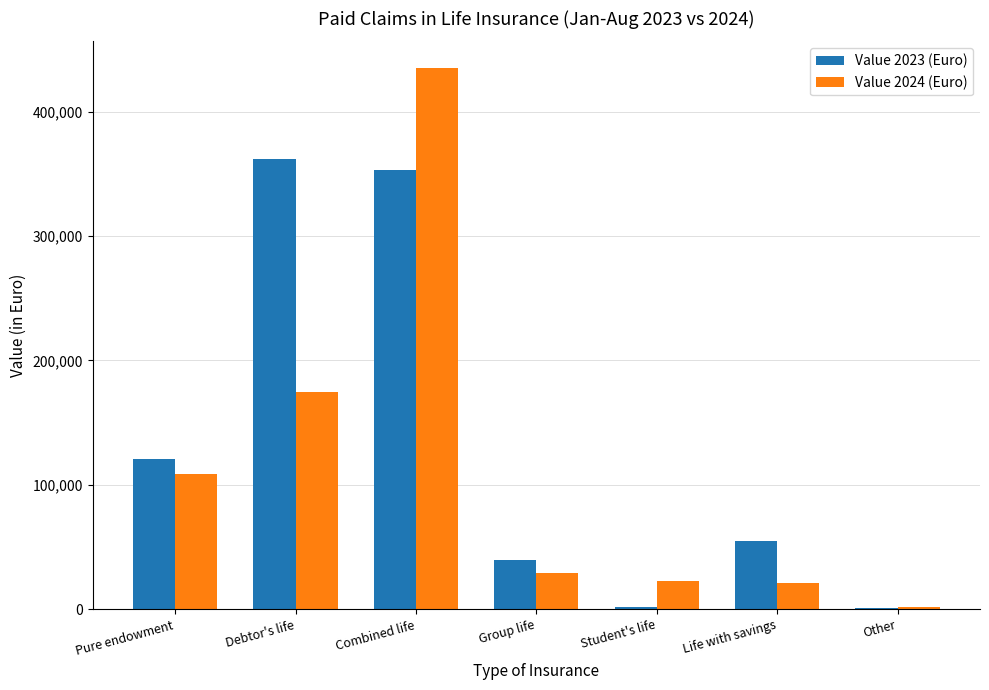

Which series has the largest range (max minus min)?

Value 2024 (Euro)